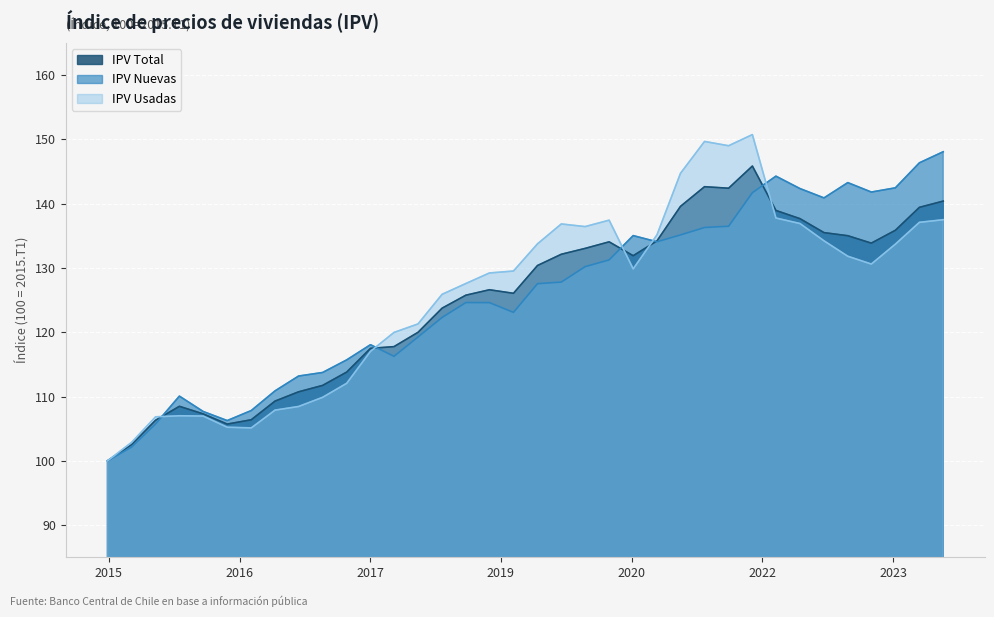

Is it true that IPV Total equals 133.0 at 2020-03-01?

True